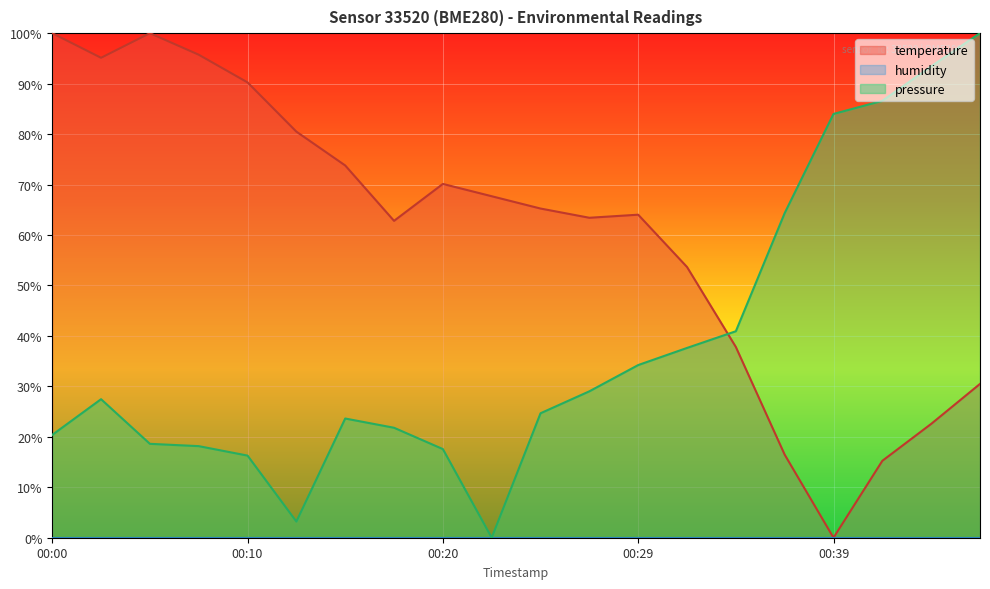

What is the difference between the second highest and second lowest values in the temperature series?

0.8